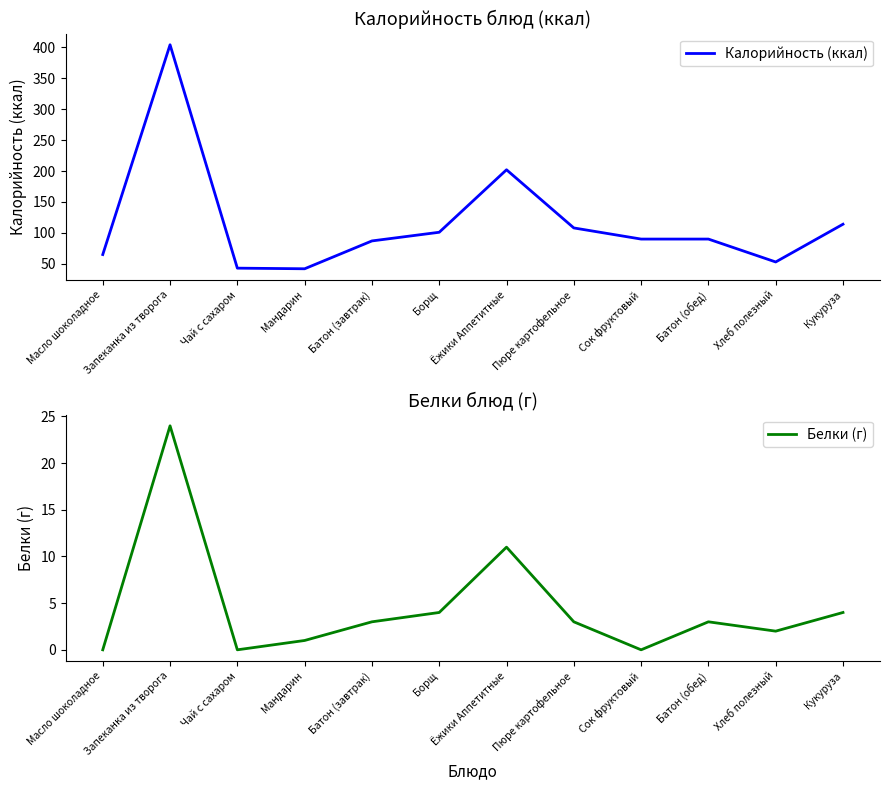

True or false: Калорийность (ккал) has a value of 90 at Сок фруктовый.

True